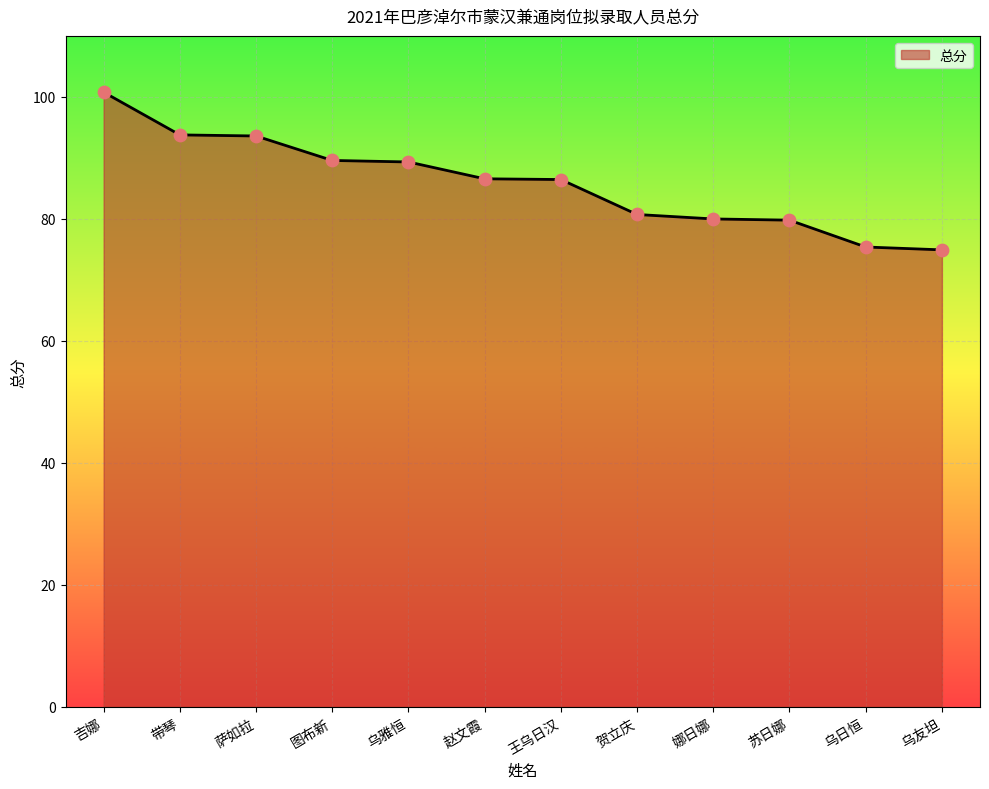

Which has a higher value, 王乌日汉 or 乌友坦?

王乌日汉